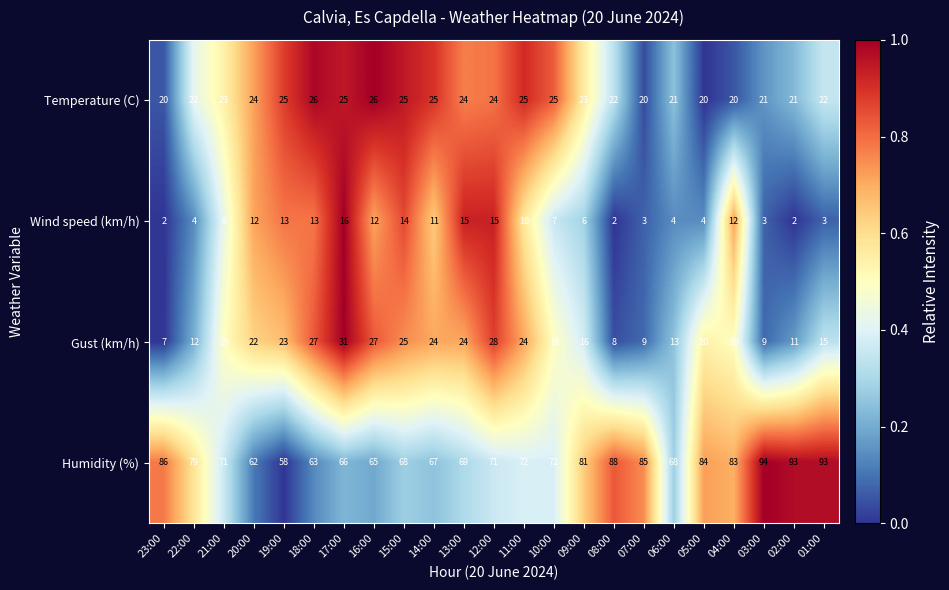

What is the sum of the Humidity (%) values at 23:00 and 07:00?

171